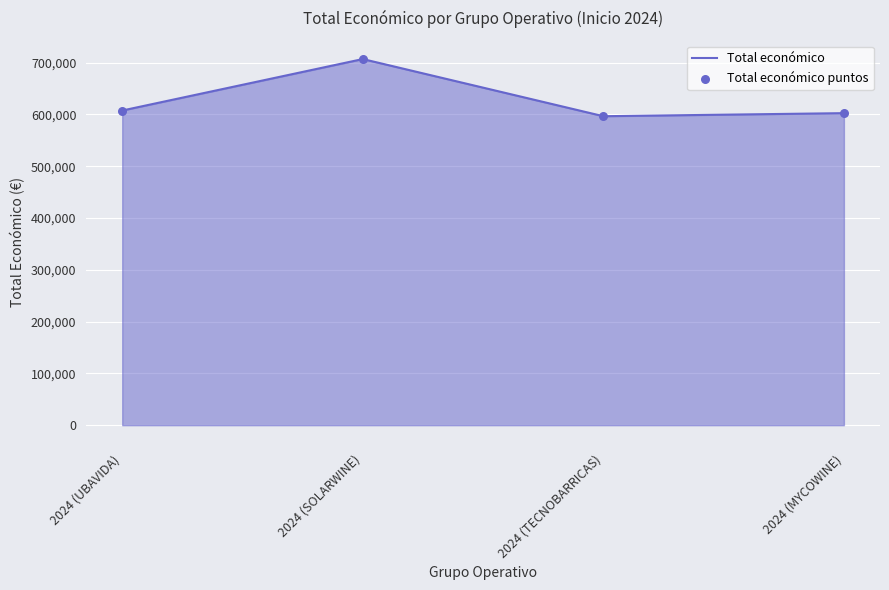

At which category does the chart reach its peak across all series?

2024 (SOLARWINE)